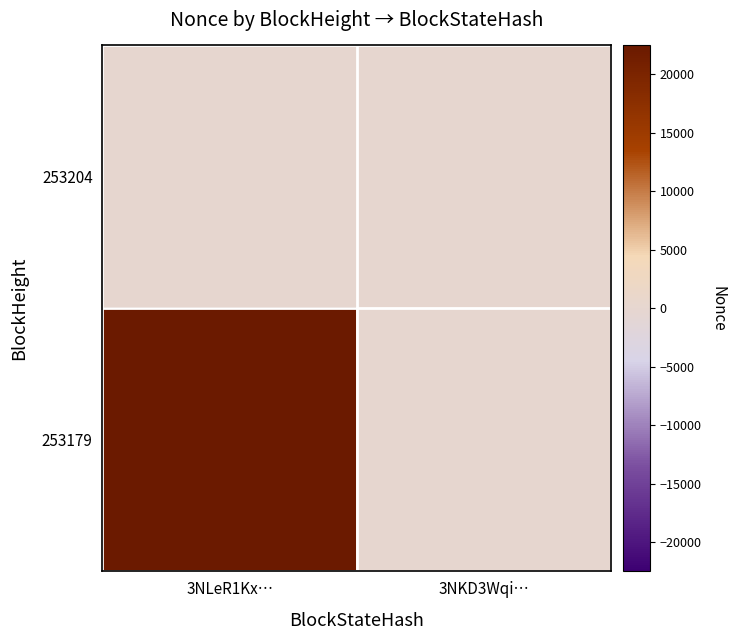

At which category is the sum across all series the highest?

3NLeR1Kx…